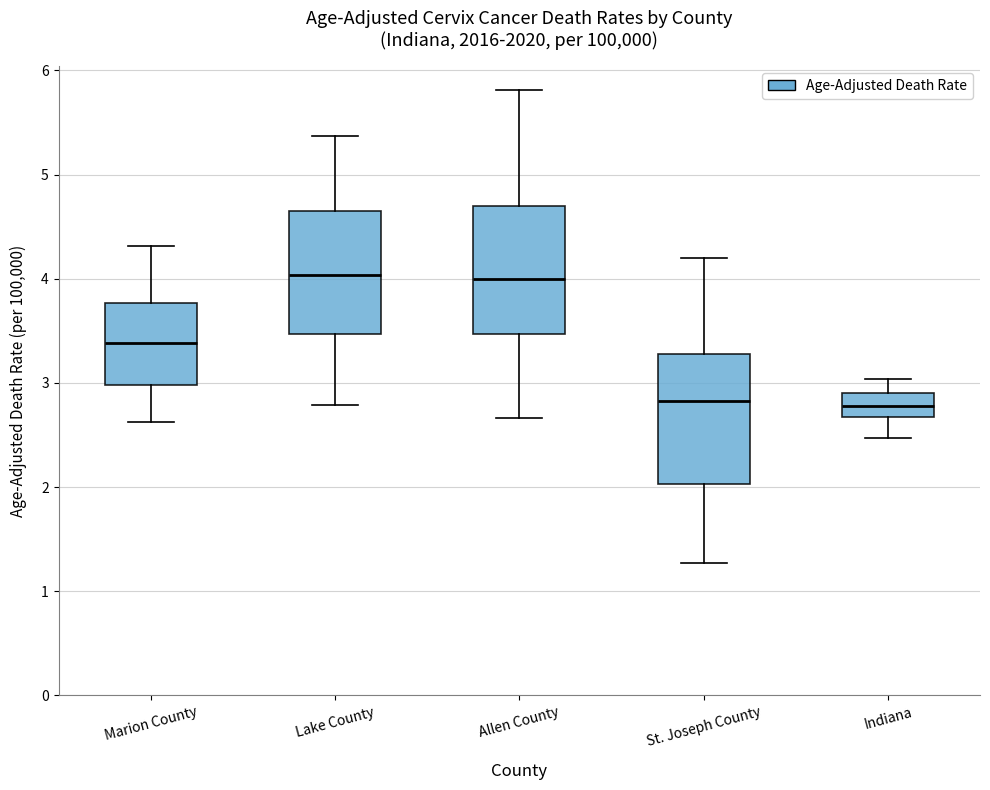

Reading left to right, transcribe this box plot: for each box, give where its median line is, the range the box spans, and where its two whiskers end, as read against the y-axis. The values are not printed on the chart, so give them approximately, as read against the axis.

Marion County: median 3.4, box 3.0 to 3.8, whiskers 2.6 to 4.3
Lake County: median 4.0, box 3.5 to 4.6, whiskers 2.8 to 5.4
Allen County: median 4.0, box 3.5 to 4.7, whiskers 2.7 to 5.8
St. Joseph County: median 2.8, box 2.0 to 3.3, whiskers 1.3 to 4.2
Indiana: median 2.8, box 2.7 to 2.9, whiskers 2.5 to 3.0